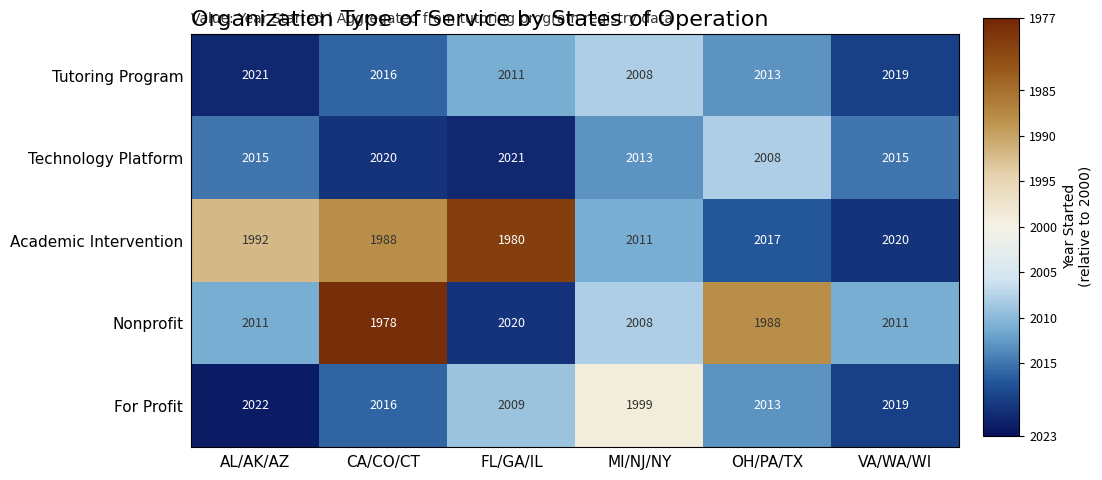

Which category has the lowest value across all series?

CA/CO/CT